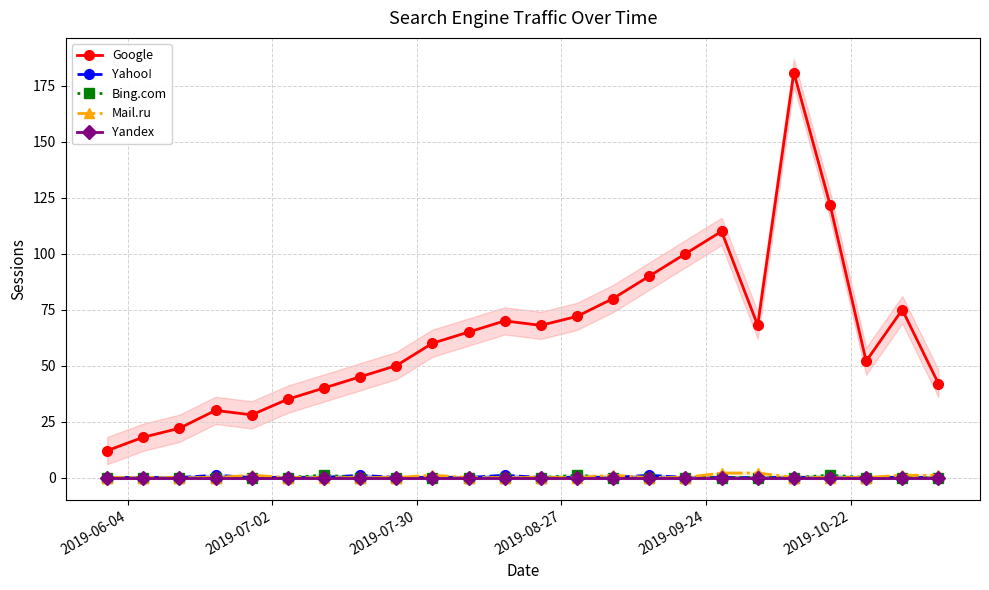

Reading right to left, transcribe all the data shown in this chart.

Google: 42	75	52	122	181	68	110	100	90	80	72	68	70	65	60	50	45	40	35	28	30	22	18	12
Yahoo!: 0	0	0	0	0	0	0	0	1	0	0	0	1	0	0	0	1	0	0	0	1	0	0	0
Bing.com: 0	0	0	1	0	0	0	0	0	0	1	0	0	0	0	0	0	1	0	0	0	0	0	0
Mail.ru: 1	1	0	0	0	2	2	0	0	1	0	0	0	0	1	0	0	0	0	1	0	0	0	0
Yandex: 0	0	0	0	0	0	0	0	0	0	0	0	0	0	0	0	0	0	0	0	0	0	0	0